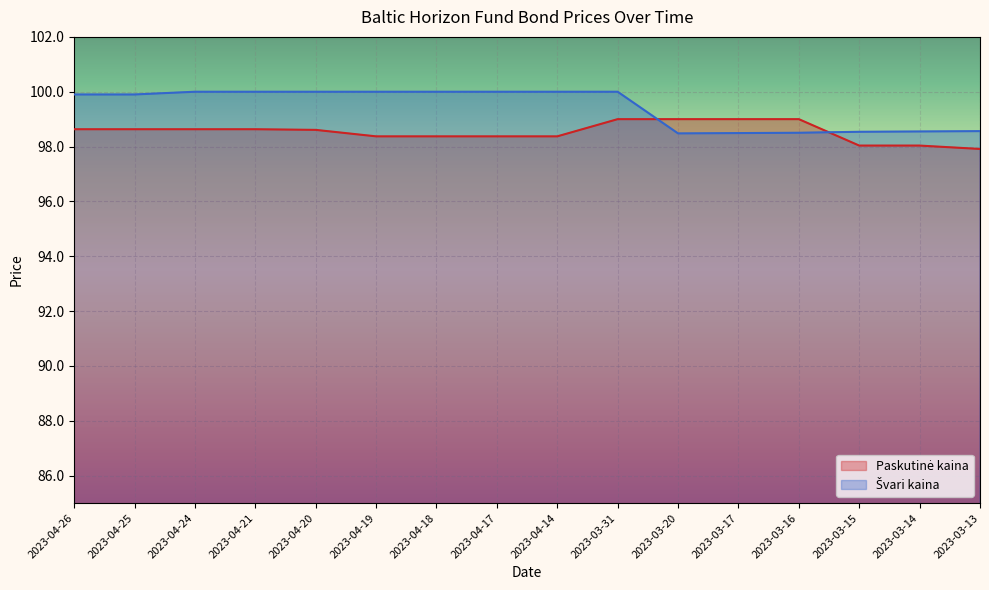

Which category has the highest value across all series?

2023-04-24